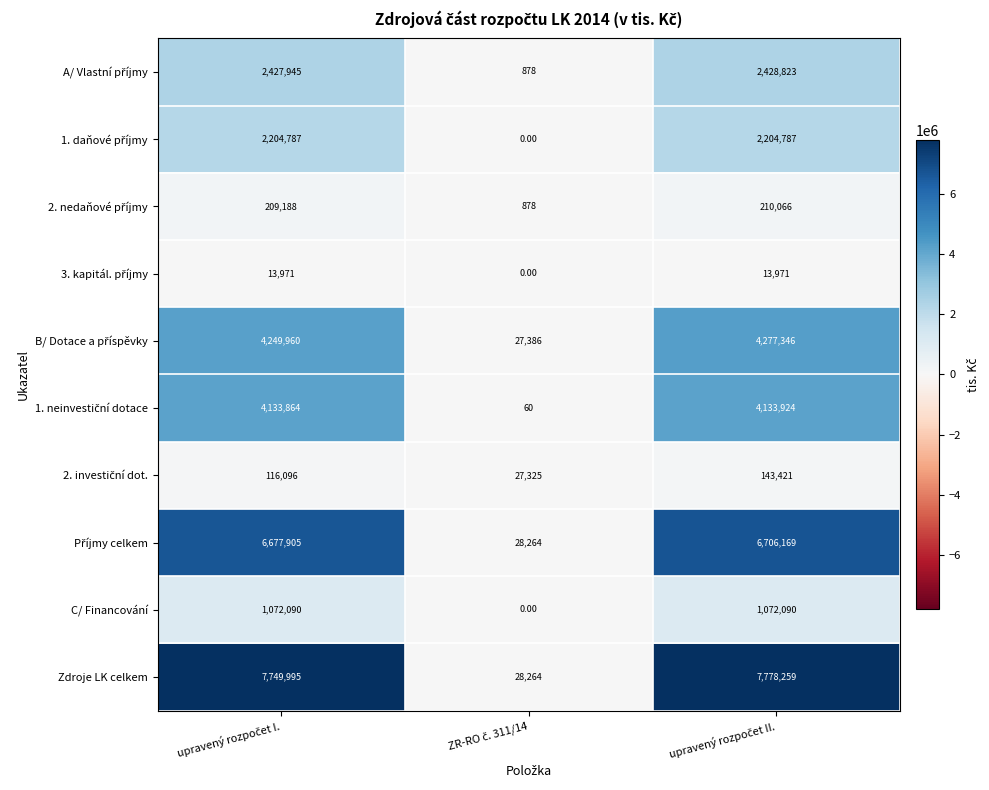

Which series has the largest total across all categories?

Zdroje LK celkem